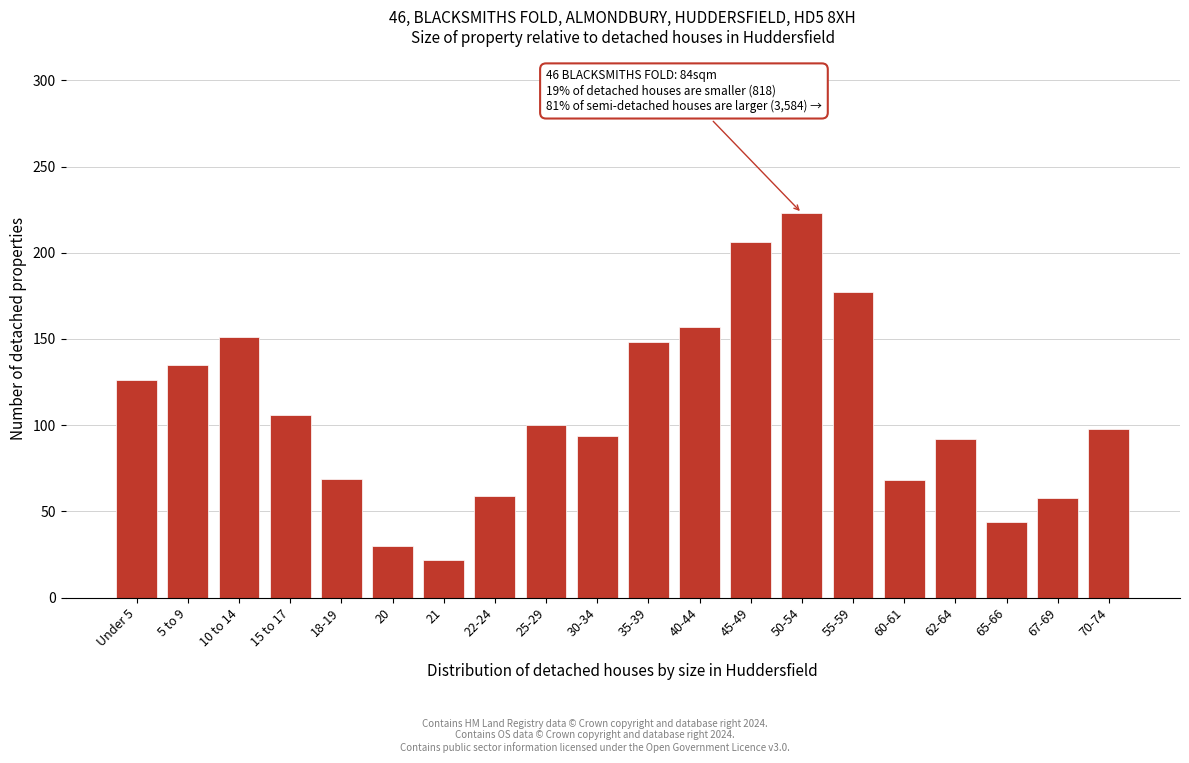

What is the label of the 2nd bar from the right?

67-69